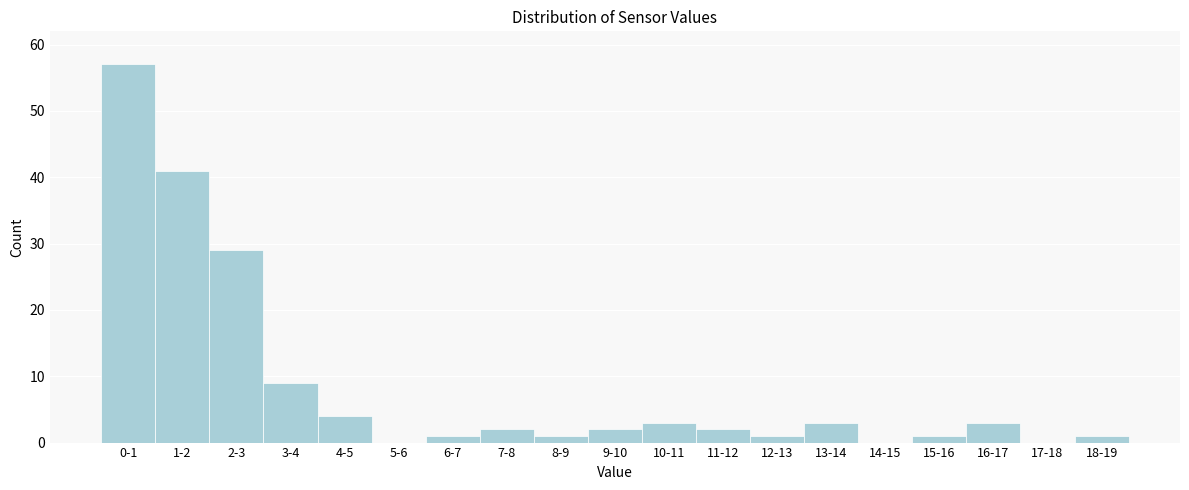

Reading left to right, extract all data points from this chart.

0-1=57	1-2=41	2-3=29	3-4=9	4-5=4	5-6=0	6-7=1	7-8=2	8-9=1	9-10=2	10-11=3	11-12=2	12-13=1	13-14=3	14-15=0	15-16=1	16-17=3	17-18=0	18-19=1